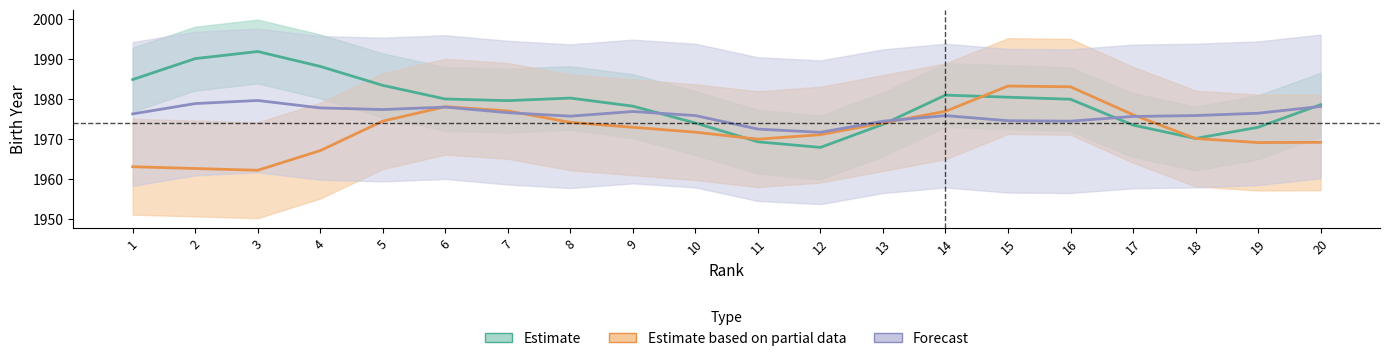

Is this an area chart (filled region under the line)?

No